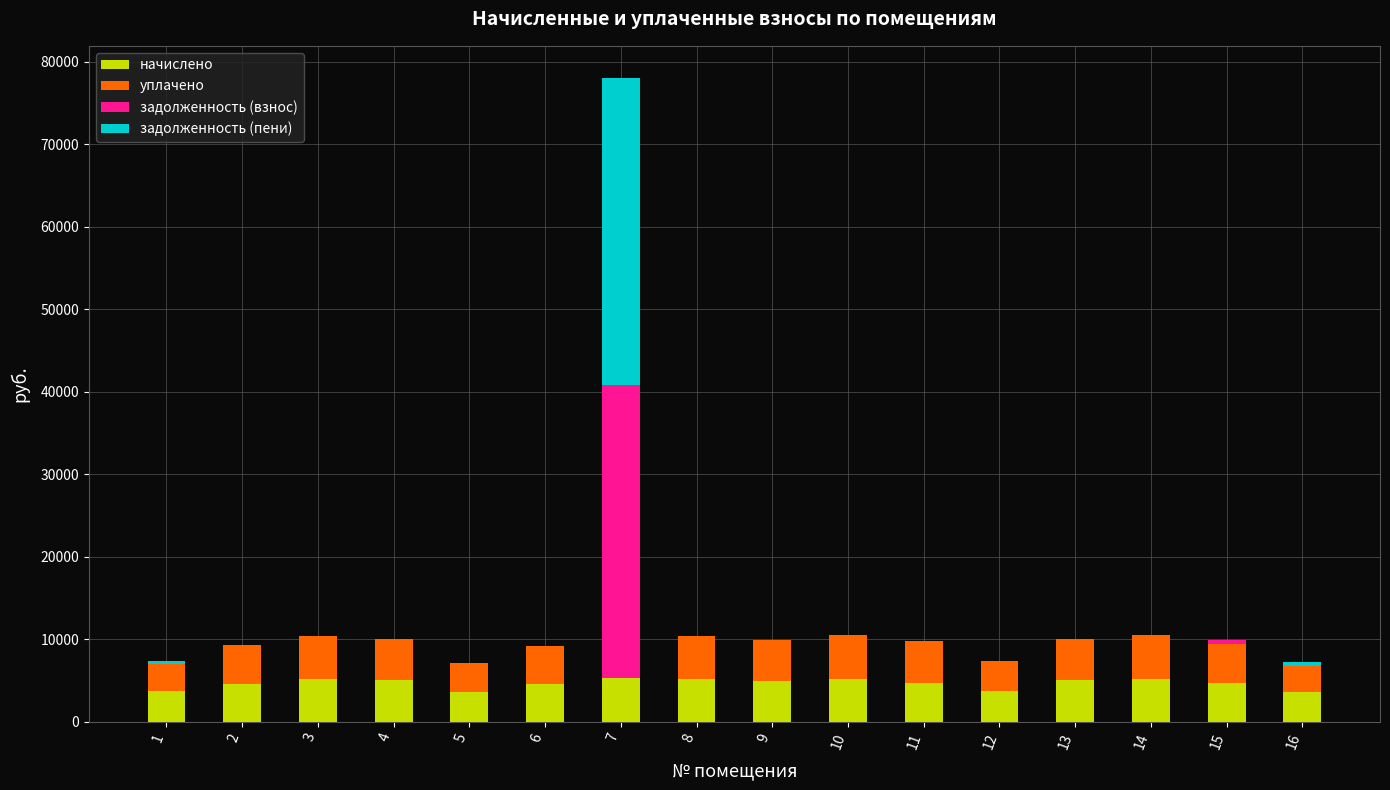

At which category is the sum across all series the highest?

7